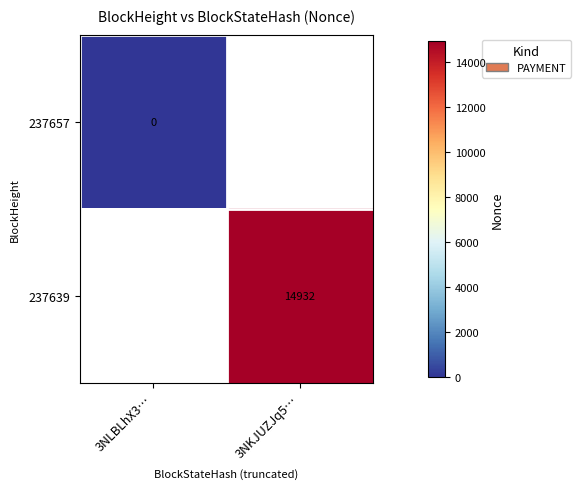

What is the greatest value displayed?

14932.0